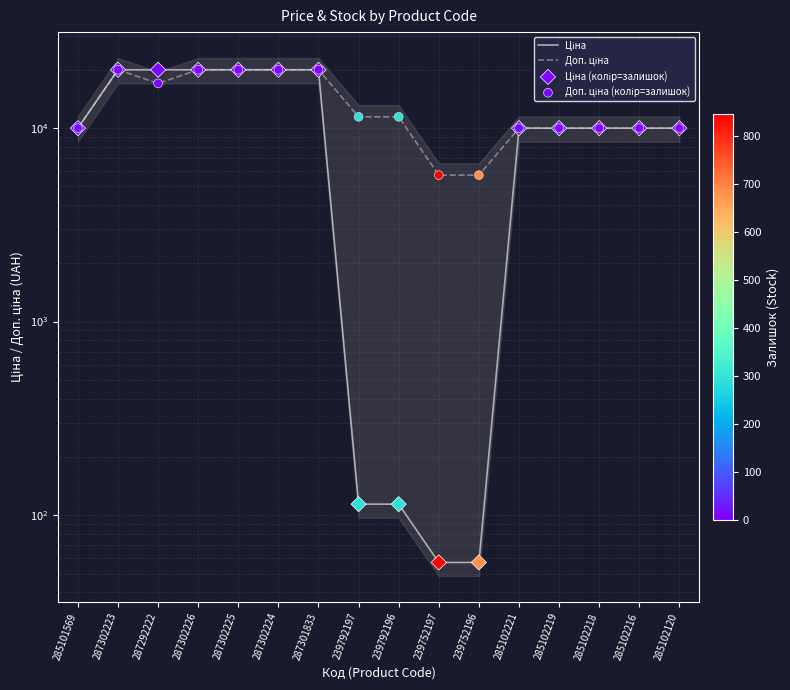

At which category is the sum across all series the highest?

287302223